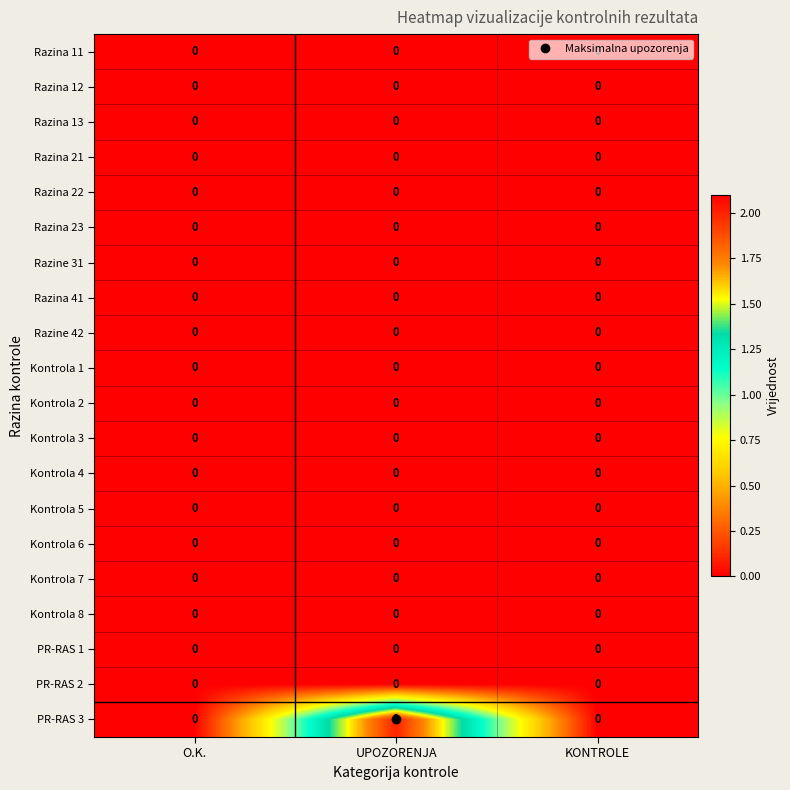

Which series has the largest total across all categories?

PR-RAS 3